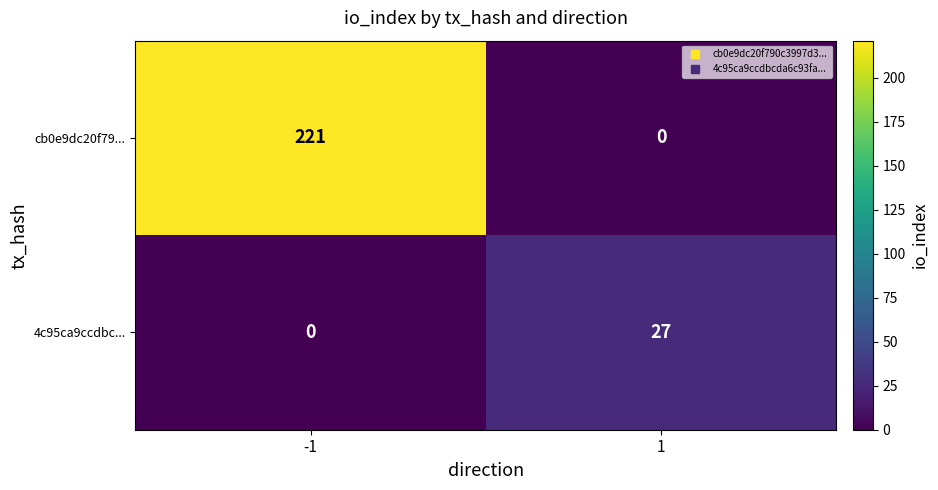

The 4c95ca9ccdbc... series shows 0 at -1. True or false?

True